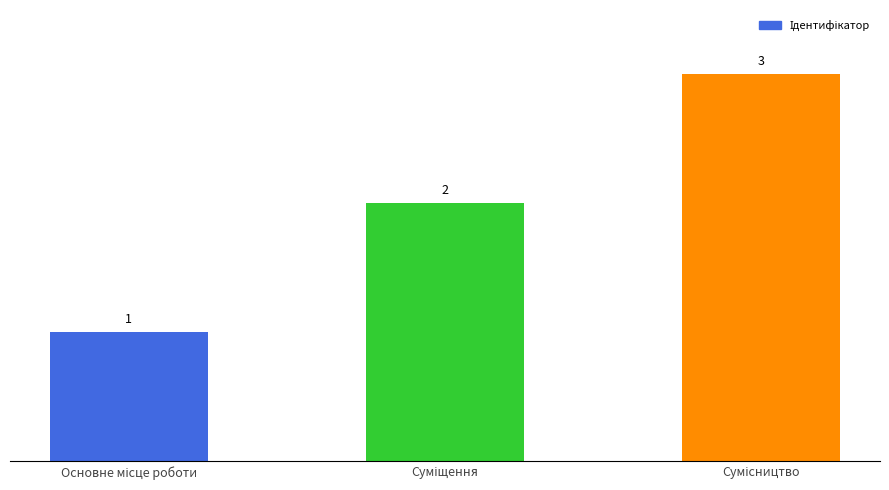

What is the value of the 1st bar from the left?

1